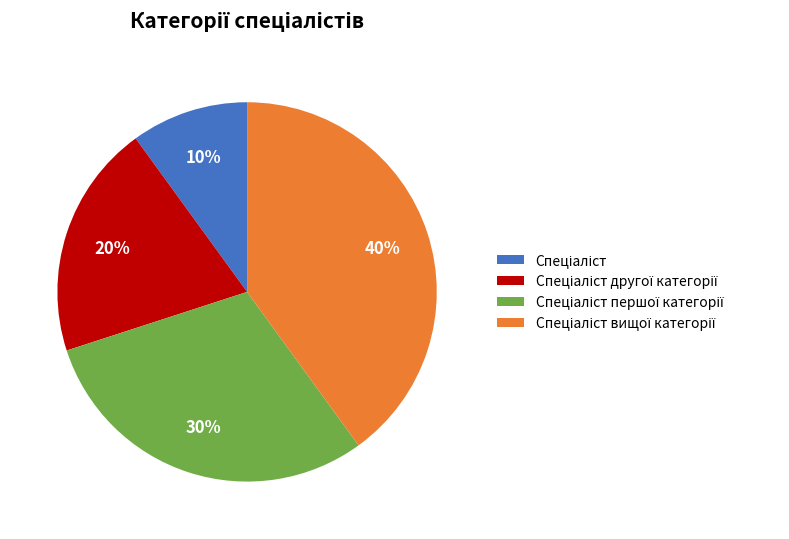

To the nearest percent, what is the average slice percentage?

25%